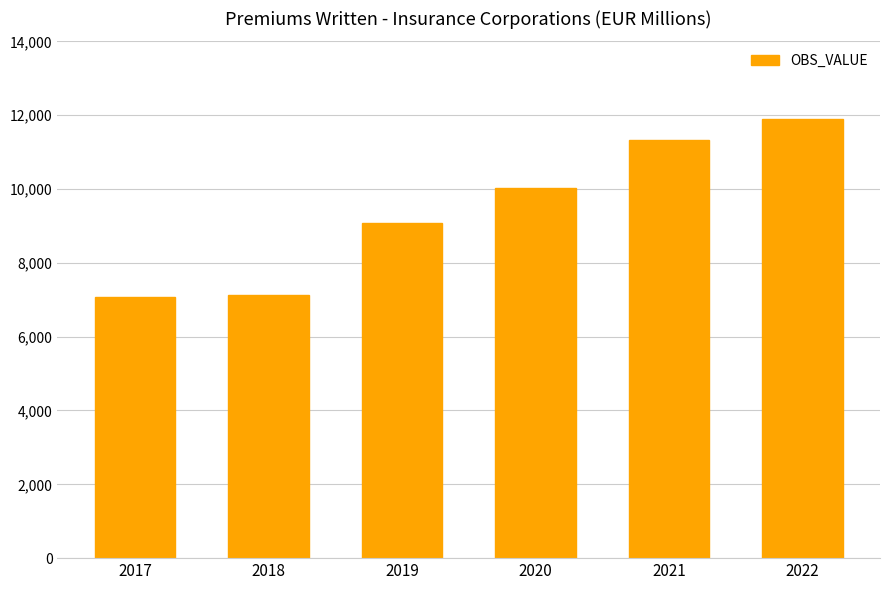

What is the difference between the maximum and second lowest values?

4749.7